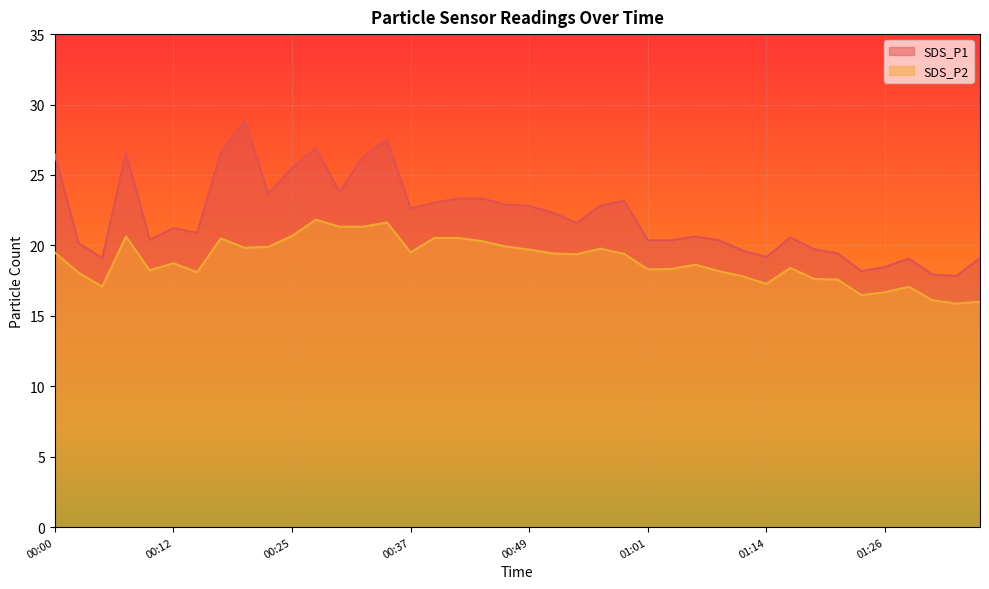

Does the chart display data point markers on the line(s)?

No